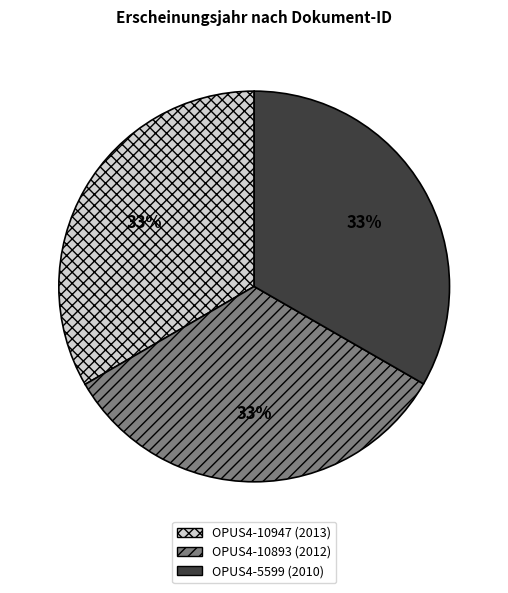

True or false: OPUS4-5599 accounts for 43% of the total.

False